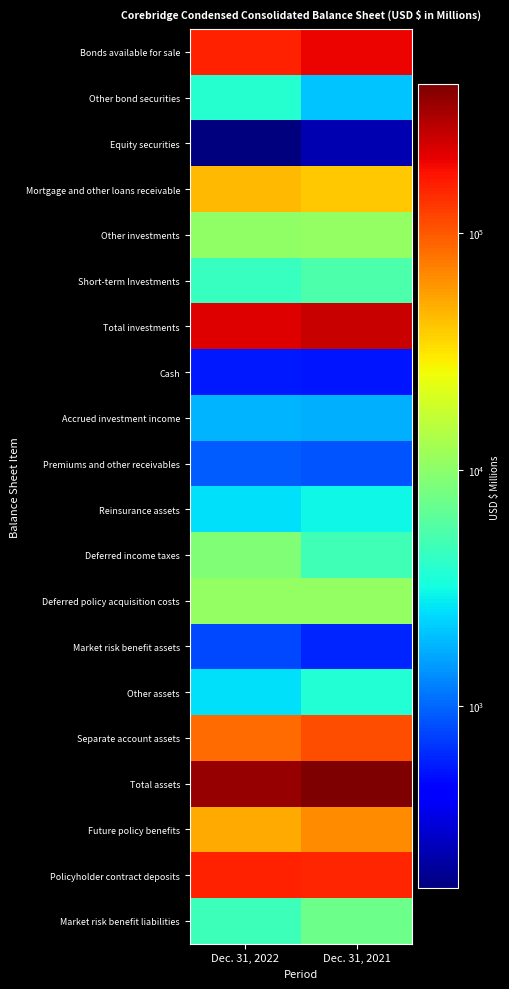

What is the total value across all series at Dec. 31, 2022?

1125228